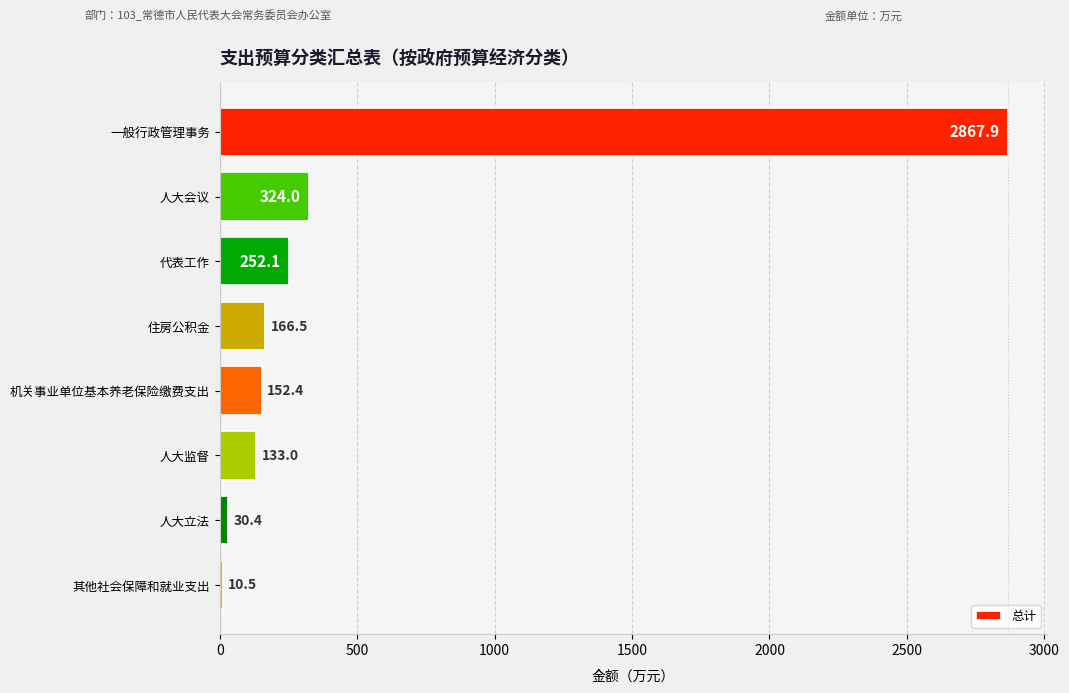

At which category does the chart reach its minimum across all series?

其他社会保障和就业支出